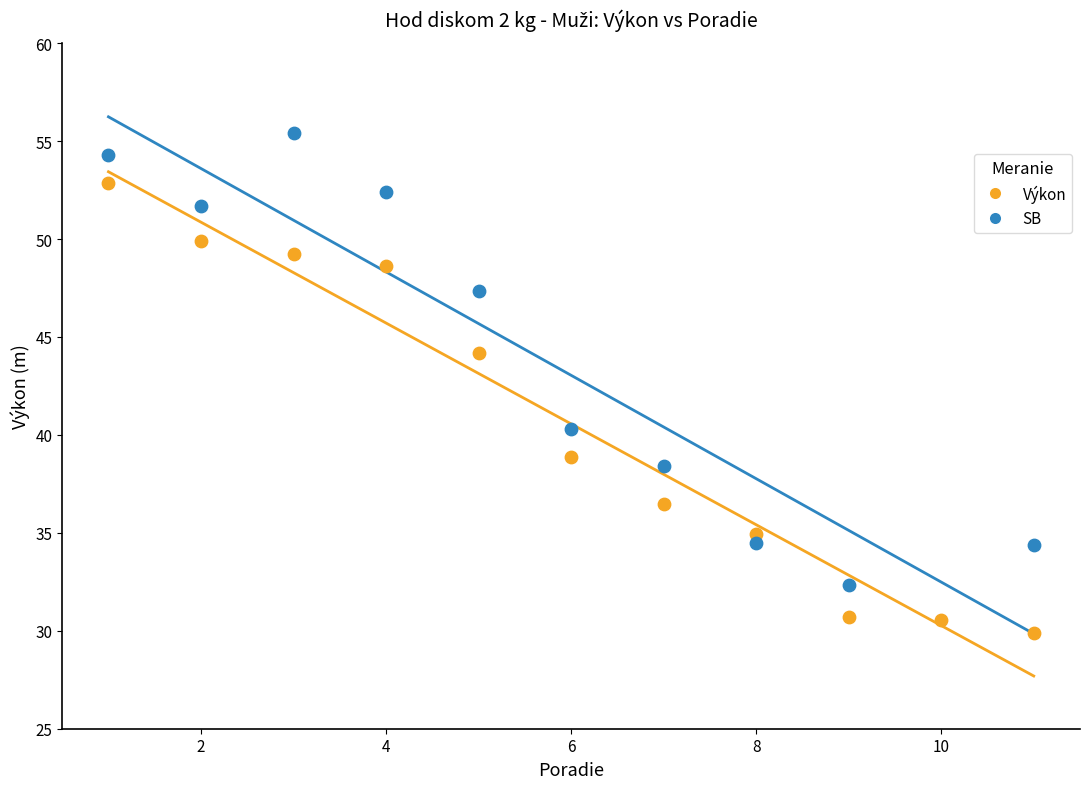

Which series reaches the minimum Y coordinate?

Výkon